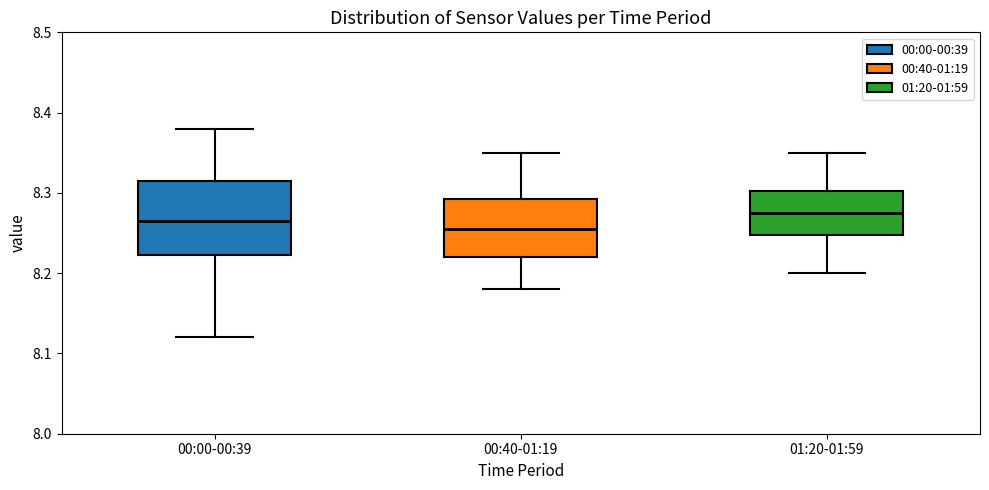

Where is the lower edge of the box for 00:40-01:19 on the y-axis? The values are not printed on the chart, so give them approximately, as read against the axis.

8.22